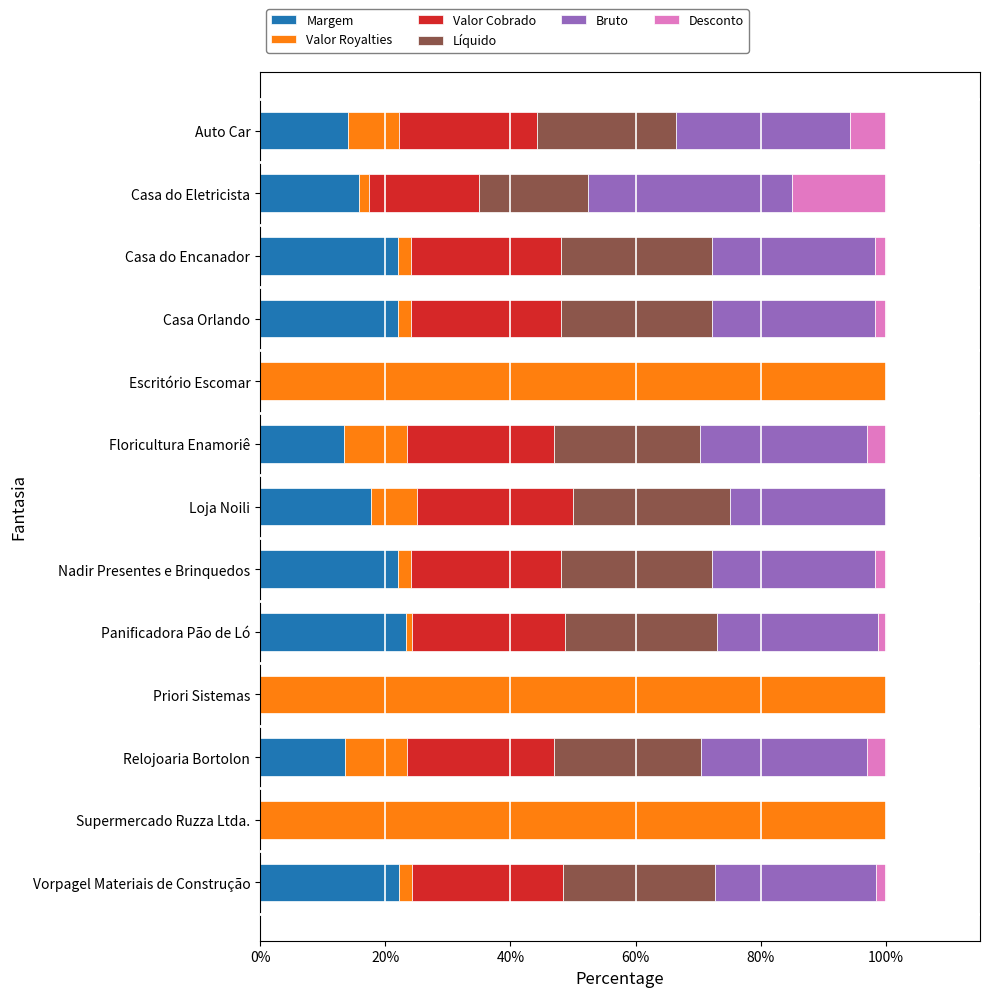

The value of Margem at Casa do Eletricista is 7.8. True or false?

False